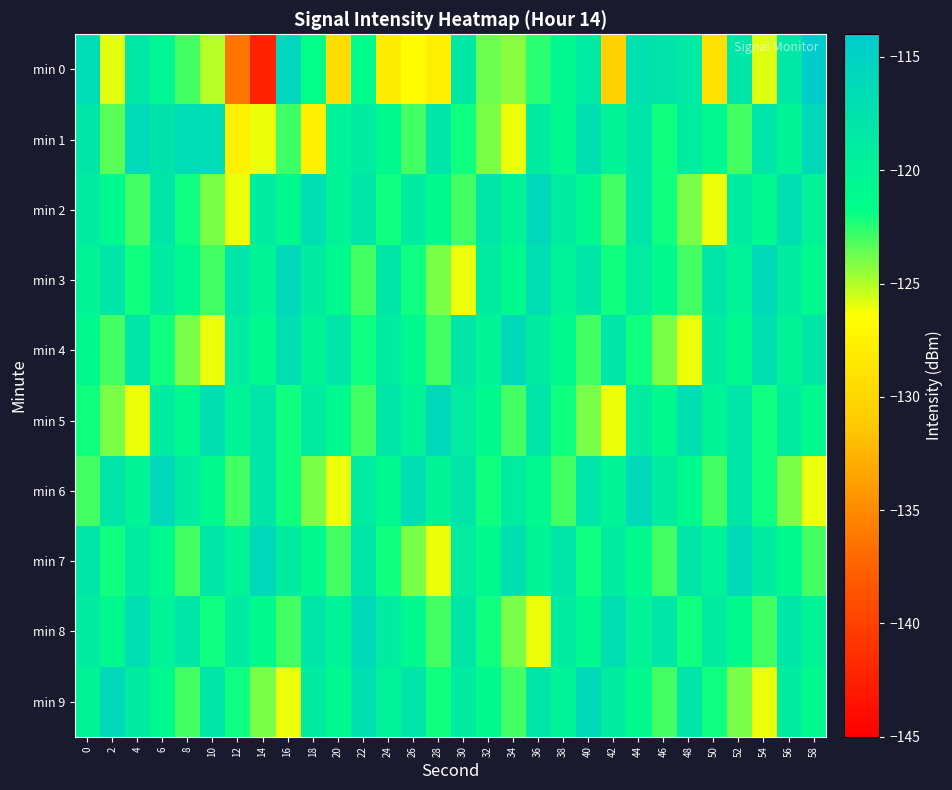

List the series in order of their peak value, highest first.

min 0, min 1, min 2, min 3, min 4, min 5, min 6, min 7, min 8, min 9